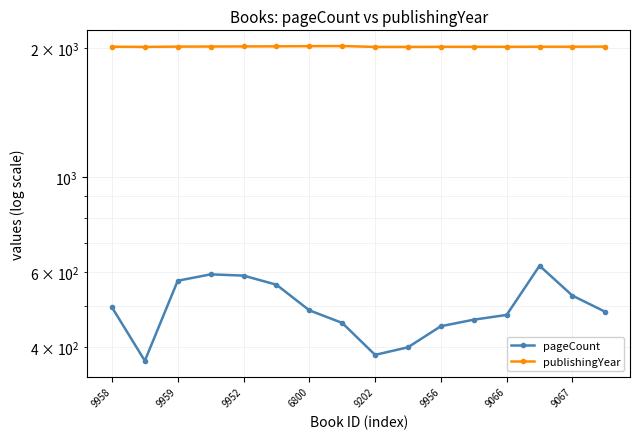

The value of pageCount at 13 is 373. True or false?

False